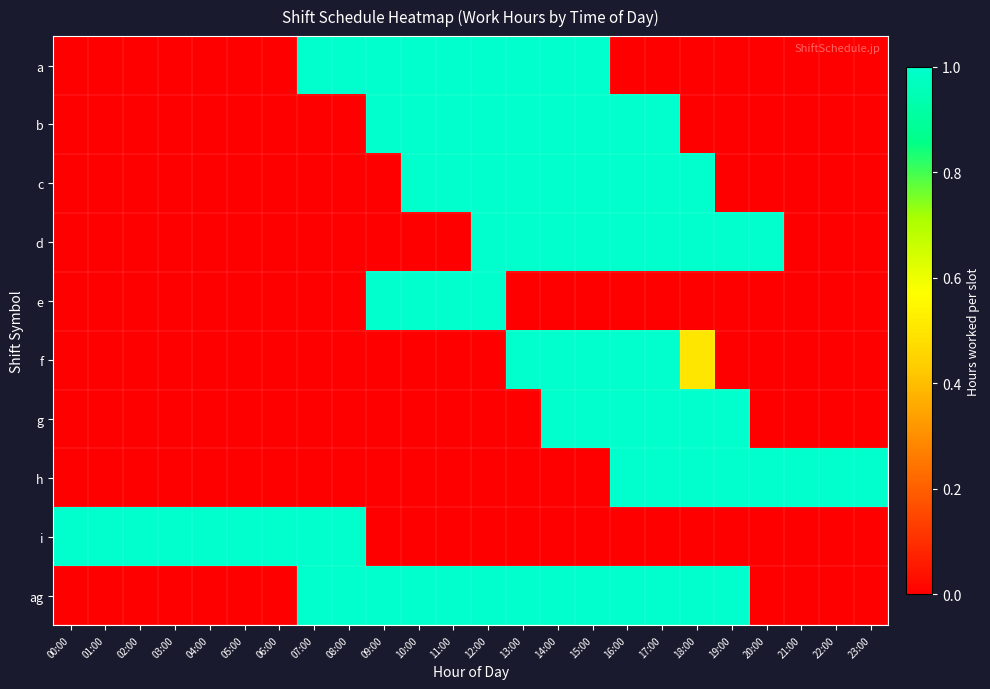

Between 18:00 and 04:00, which is larger?

18:00